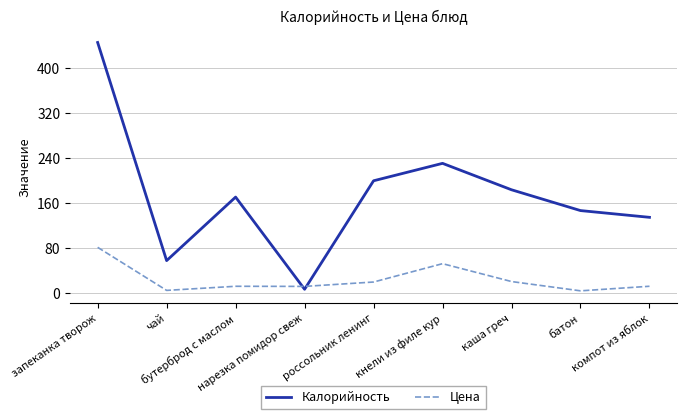

True or false: Калорийность has a value of 113.5 at кнели из филе кур.

False